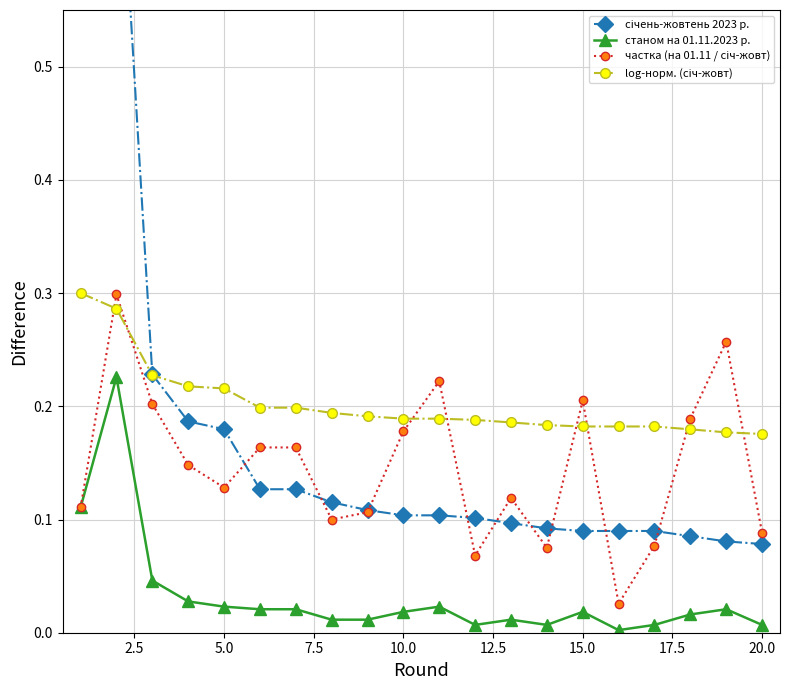

How many distinct data groups are displayed?

4